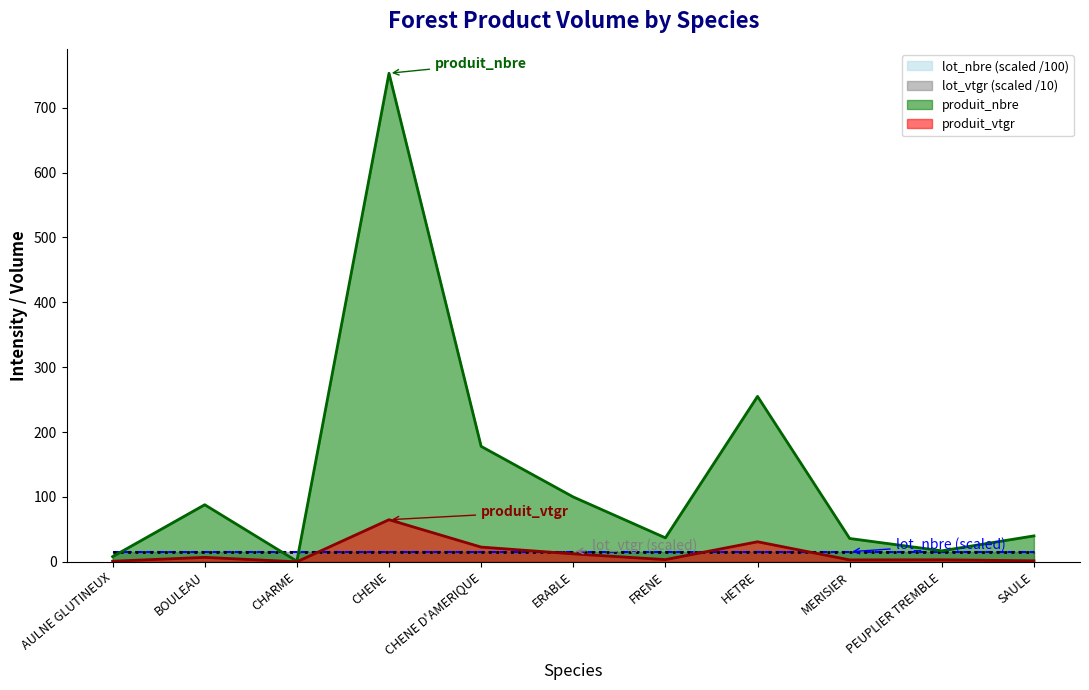

Where is the first local minimum for produit_nbre?

CHARME